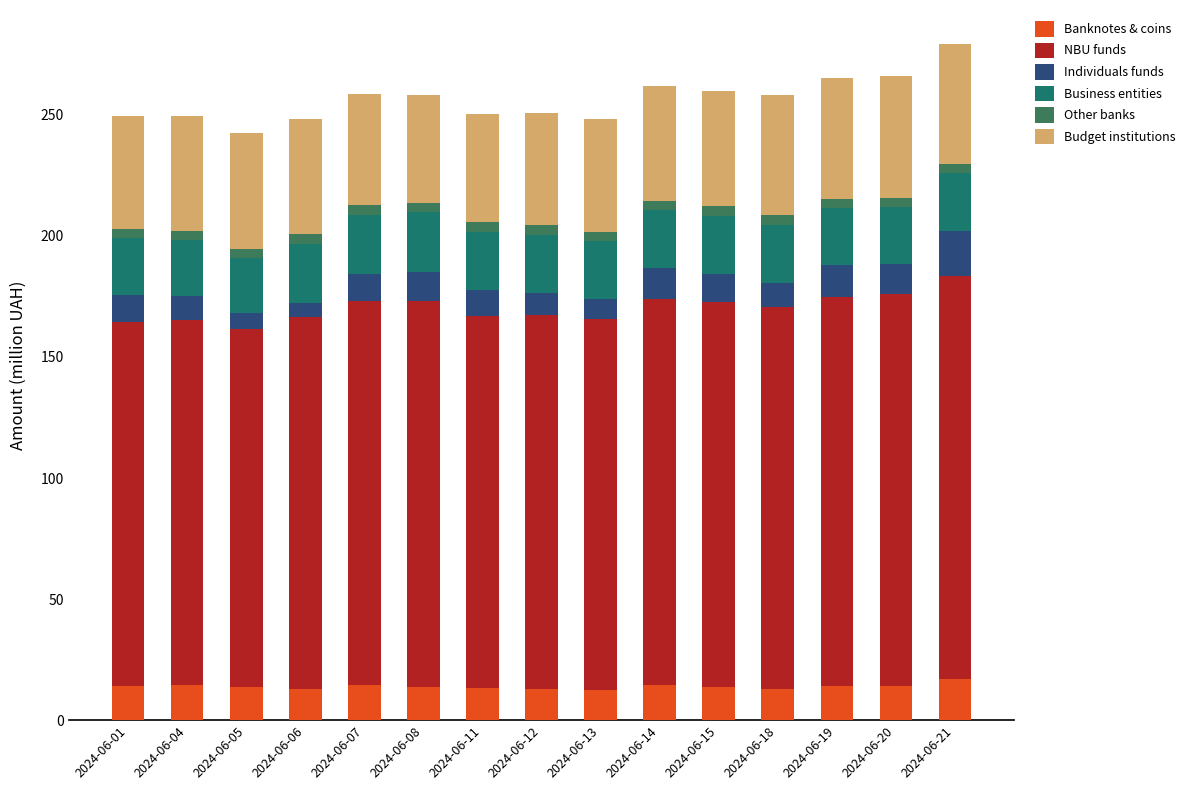

What is the maximum value for Banknotes & coins?

16.9